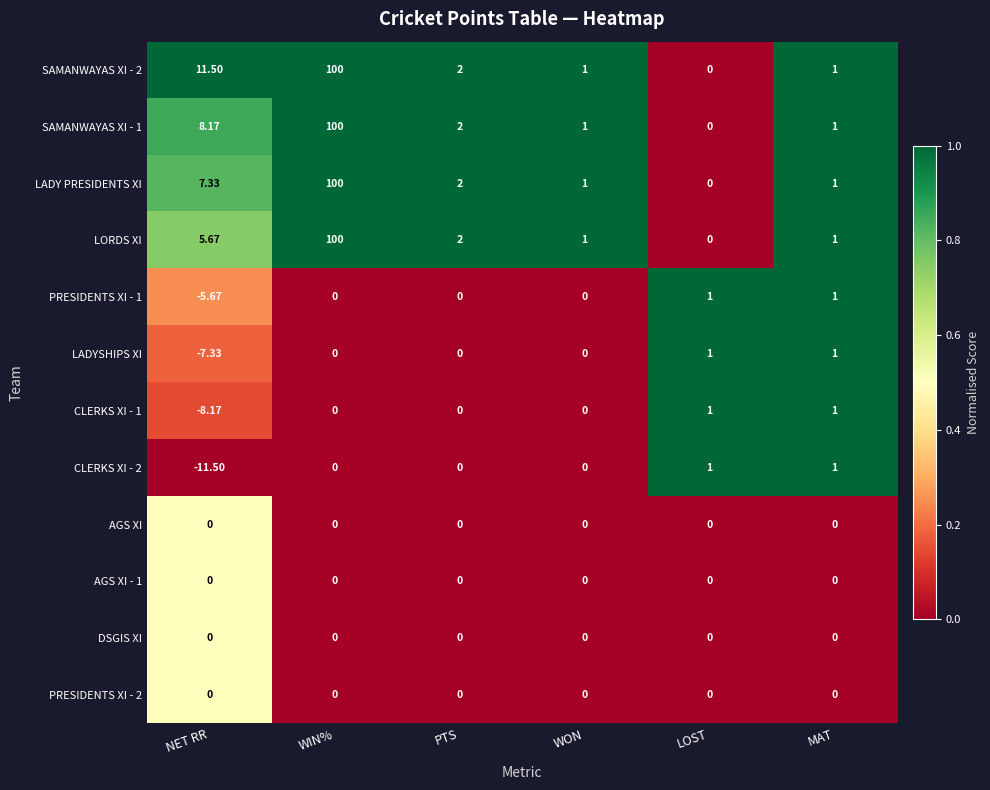

What is the total value across all series at PTS?

8.0